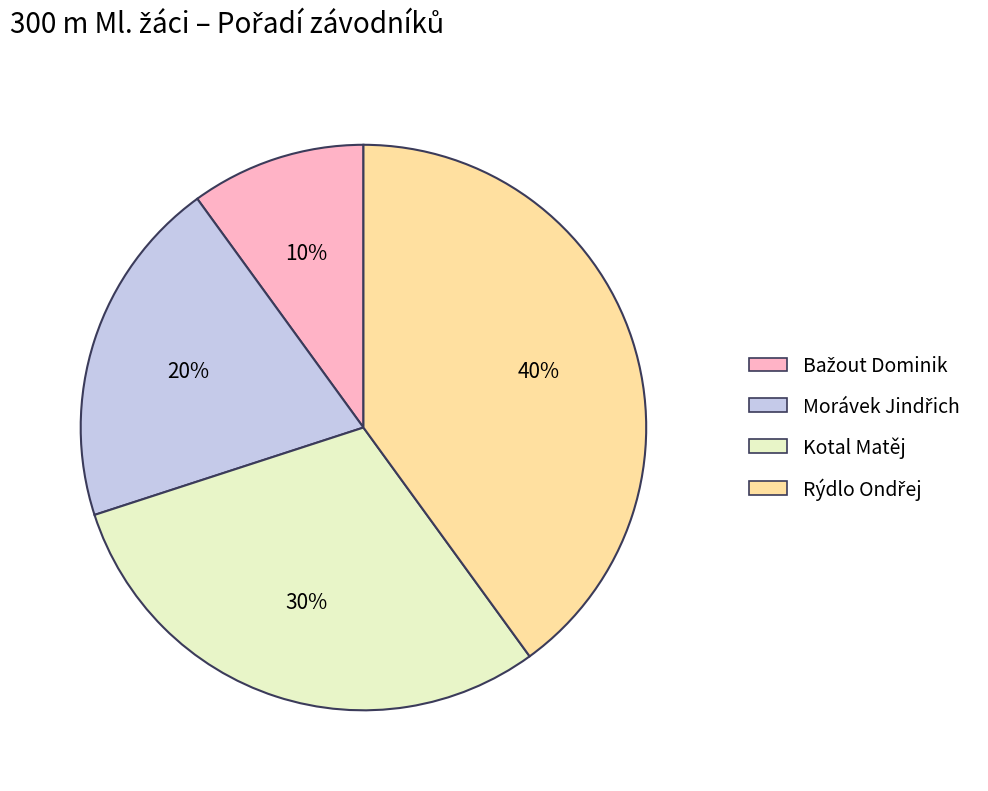

To the nearest percent, what is the average slice percentage?

25%